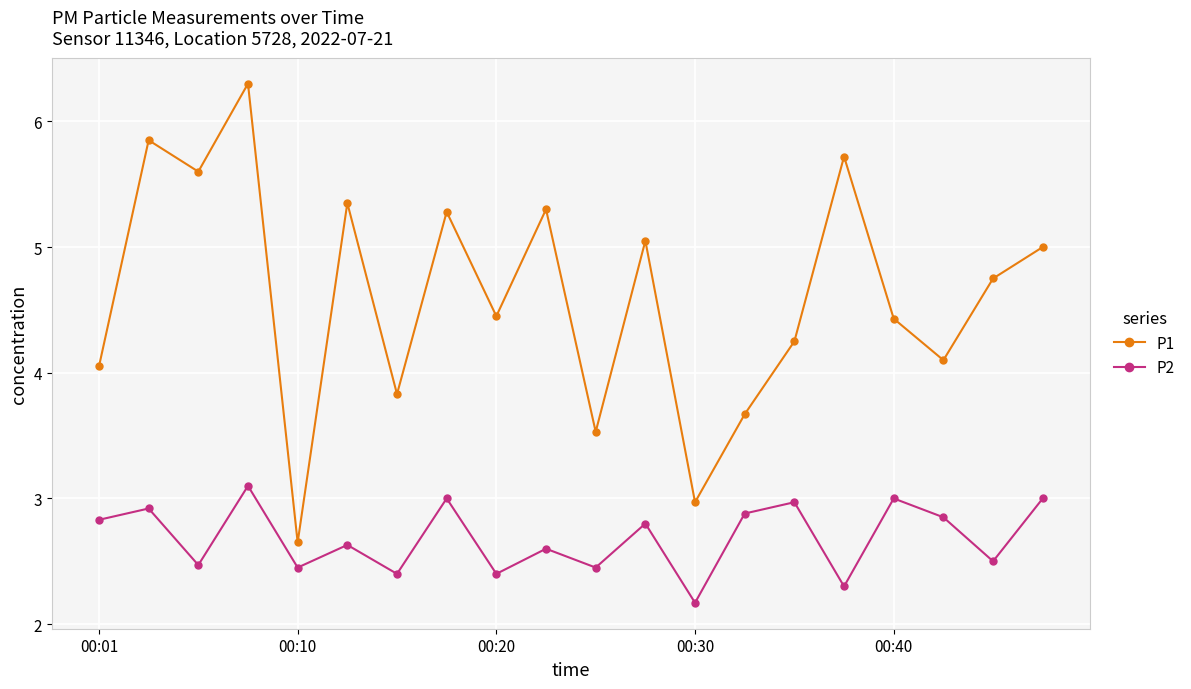

In P1, how many points are lower than both neighbors (excluding endpoints)?

7